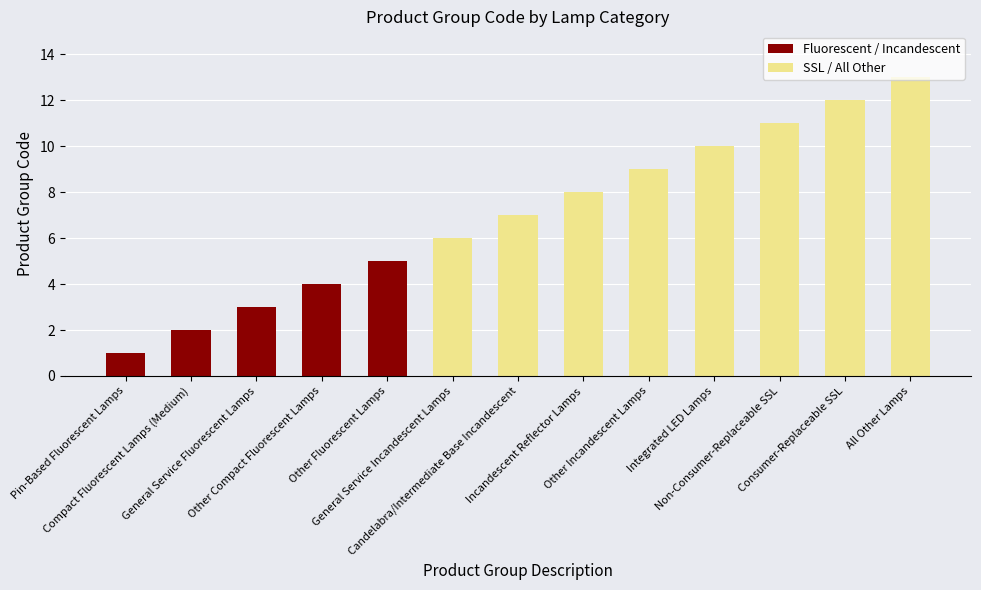

Reading left to right, transcribe all the data shown in this chart.

Pin-Based Fluorescent Lamps=1	Compact Fluorescent Lamps (Medium)=2	General Service Fluorescent Lamps=3	Other Compact Fluorescent Lamps=4	Other Fluorescent Lamps=5	General Service Incandescent Lamps=6	Candelabra/Intermediate Base Incandescent=7	Incandescent Reflector Lamps=8	Other Incandescent Lamps=9	Integrated LED Lamps=10	Non-Consumer-Replaceable SSL=11	Consumer-Replaceable SSL=12	All Other Lamps=13